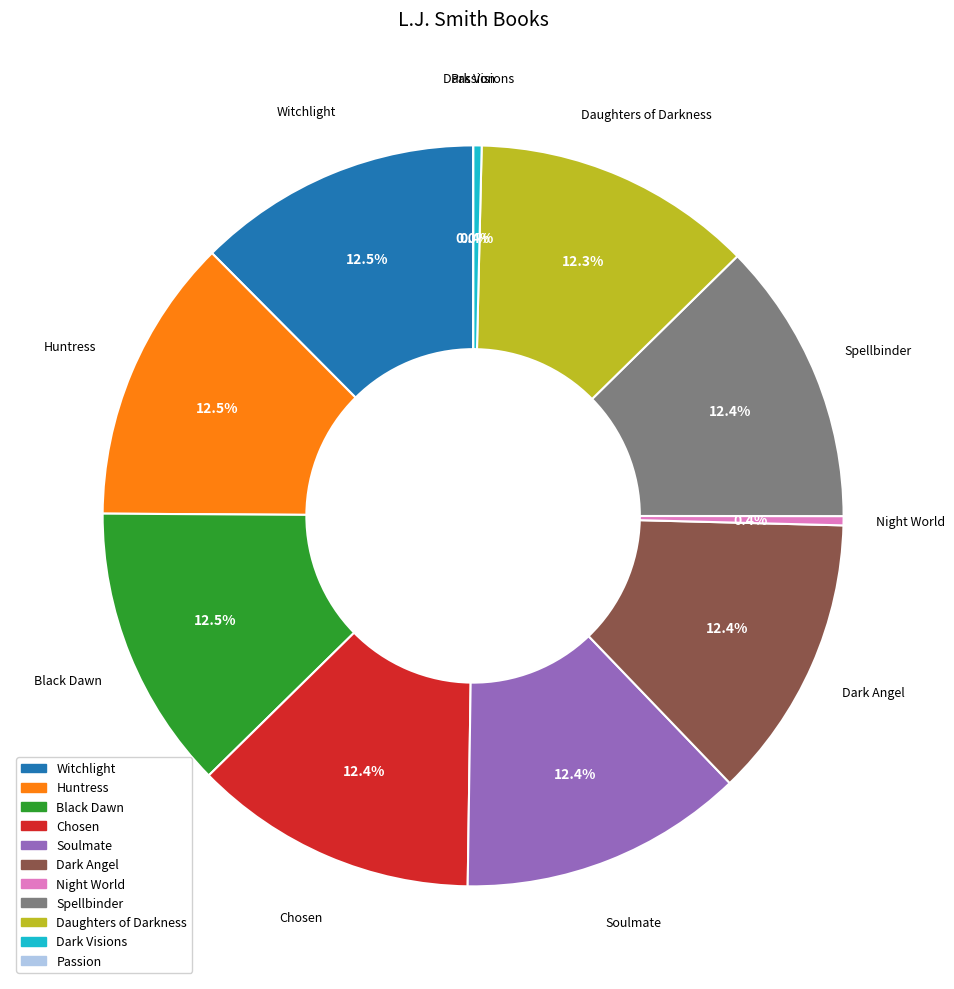

To the nearest percent, what percentage of the pie is Soulmate?

12%